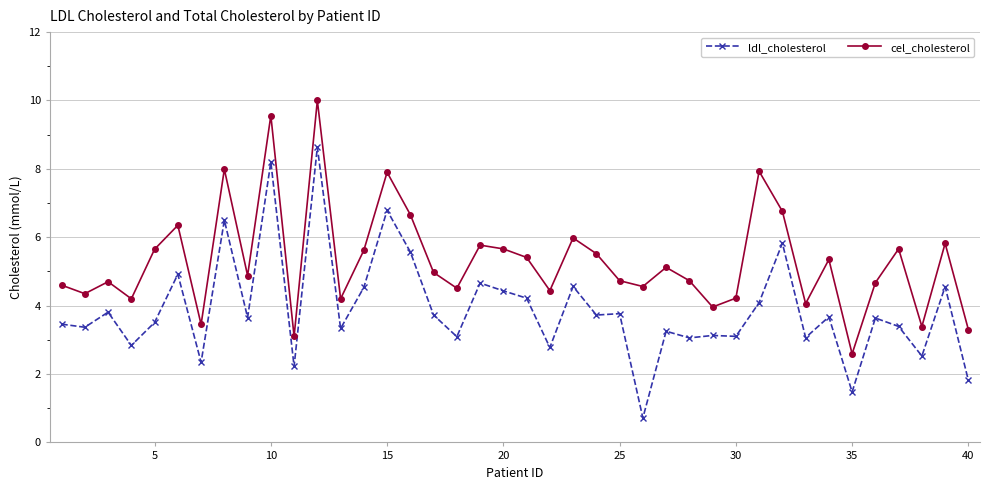

In ldl_cholesterol, how many points are lower than both neighbors (excluding endpoints)?

15